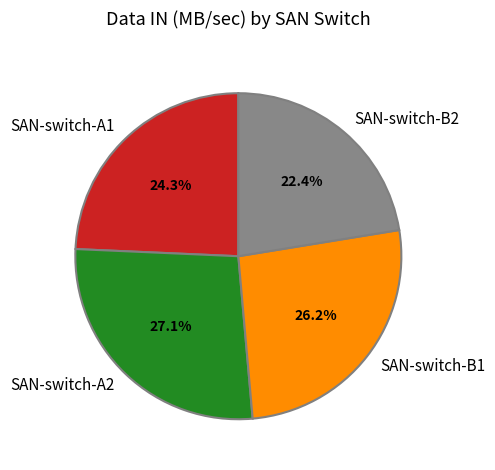

To the nearest percent, what portion does SAN-switch-B1 represent?

26%